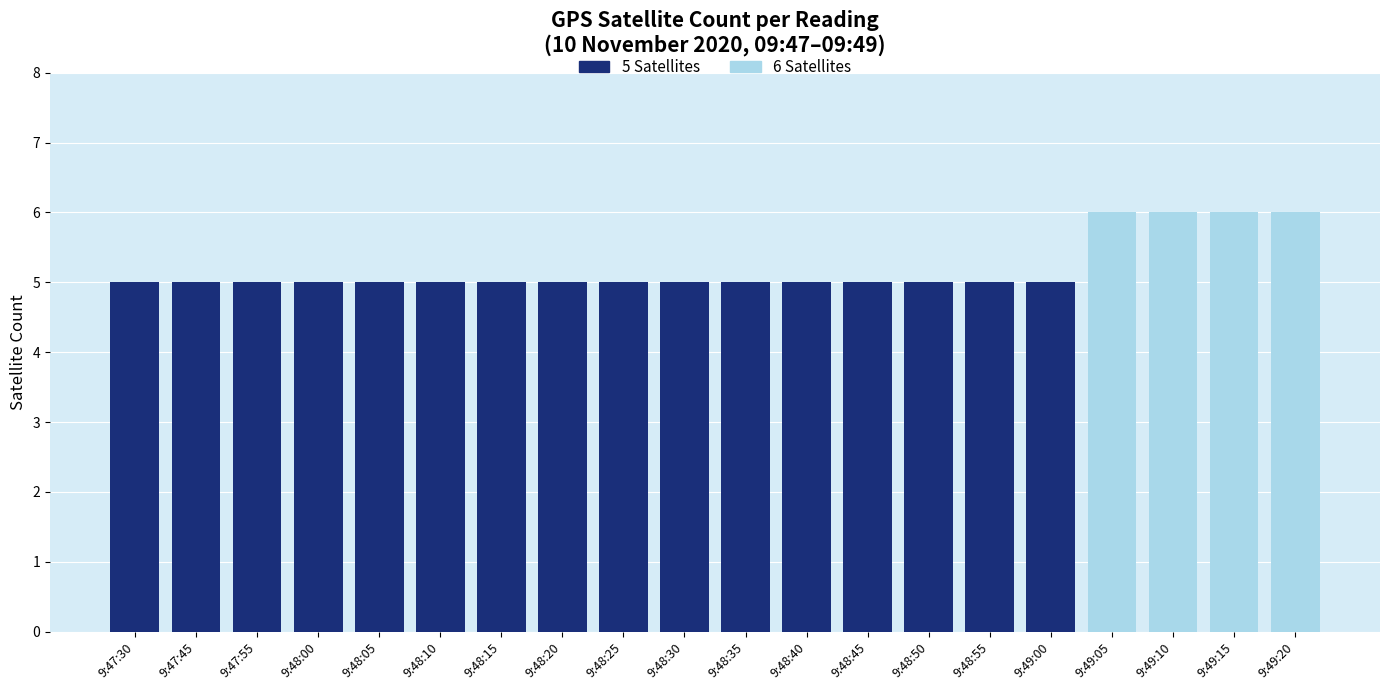

What are all the series names shown in the legend?

6 Satellites, 5 Satellites